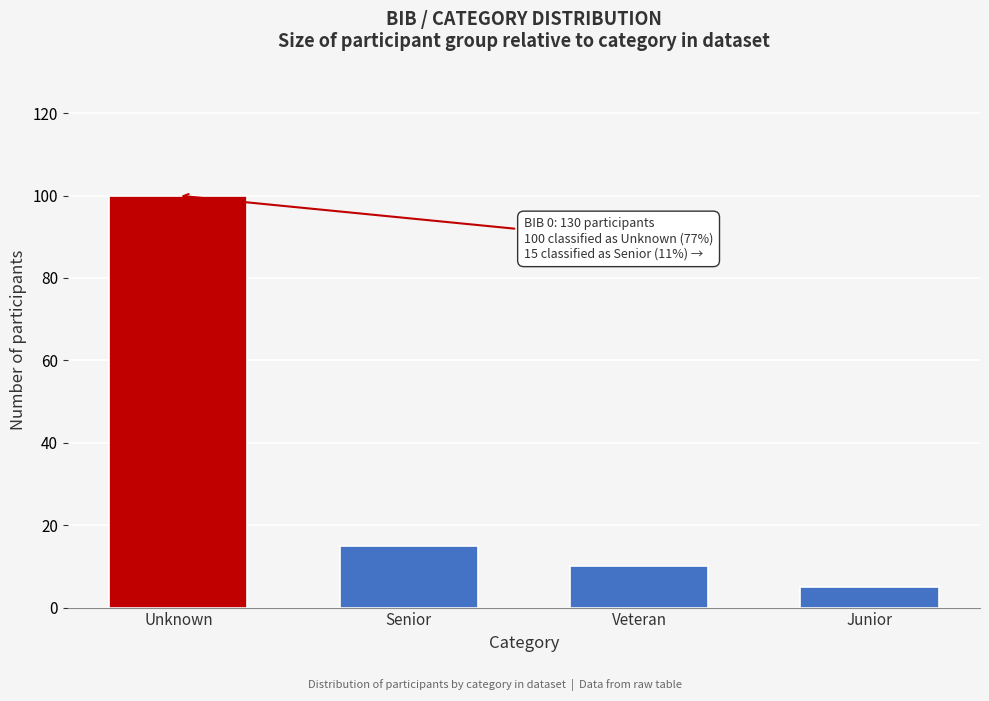

Reading left to right, what are all the values shown in this chart?

Unknown=100	Senior=15	Veteran=10	Junior=5